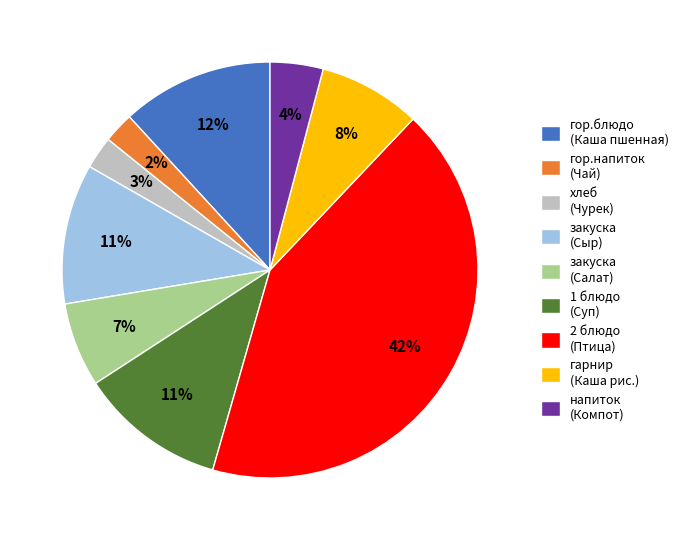

Which slice is the largest?

2 блюдо (Птица)